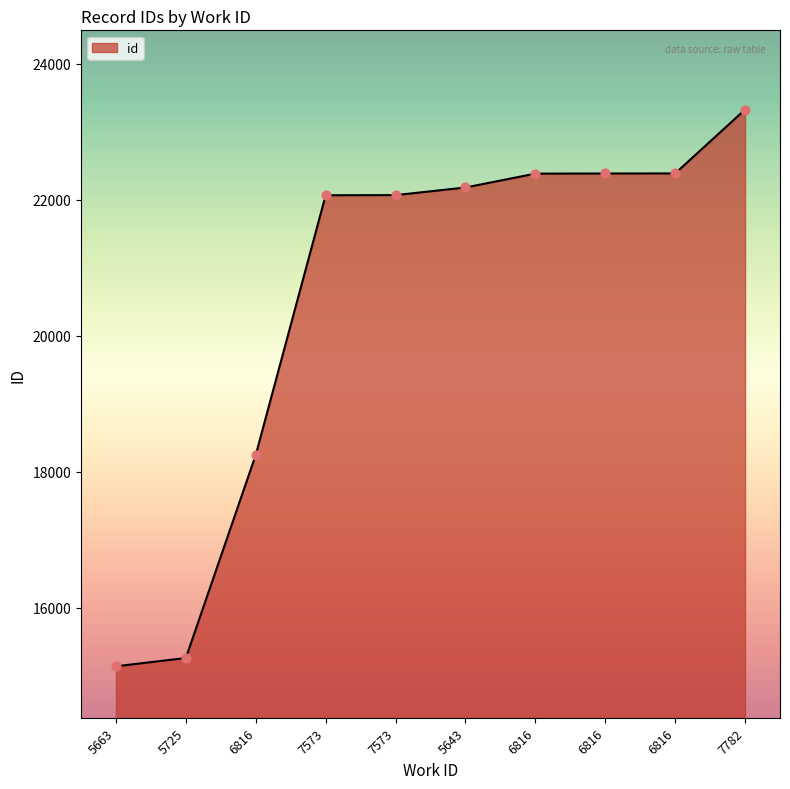

What is the change in value from 6816 to 6816?

+4139